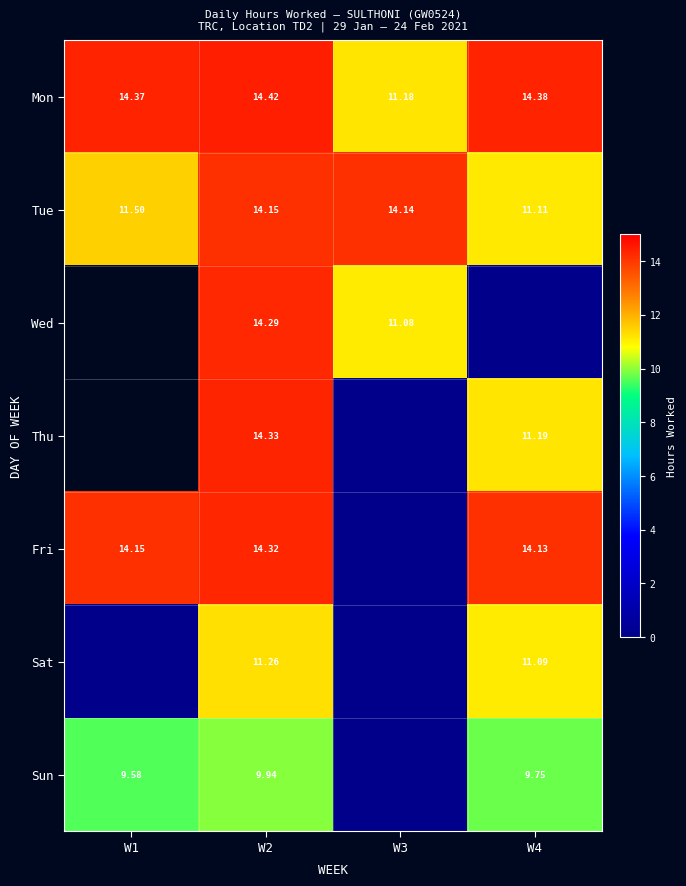

What is the difference between the Mon values at W4 and W3?

3.2